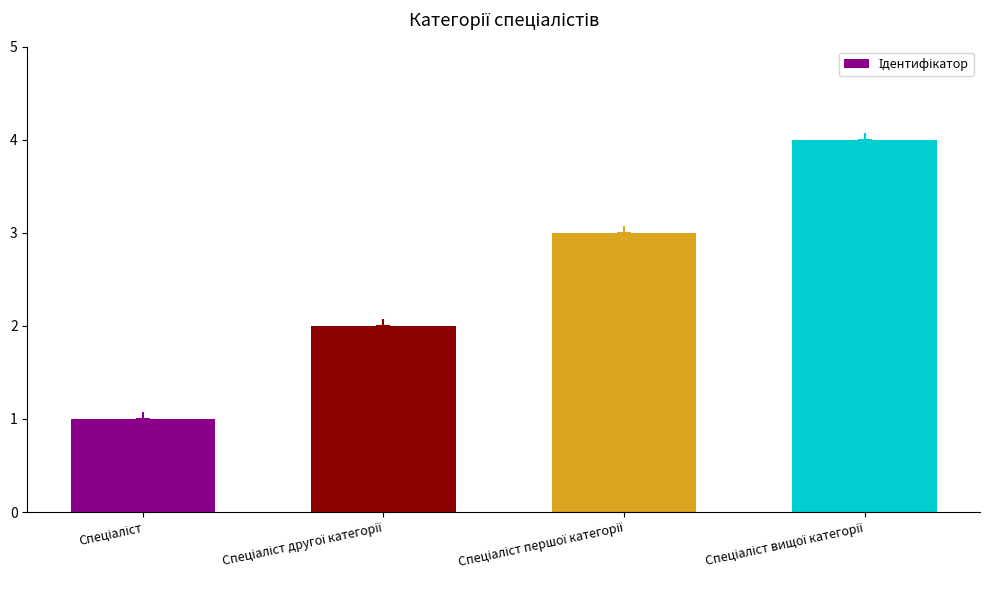

How many data points are less than 3?

2